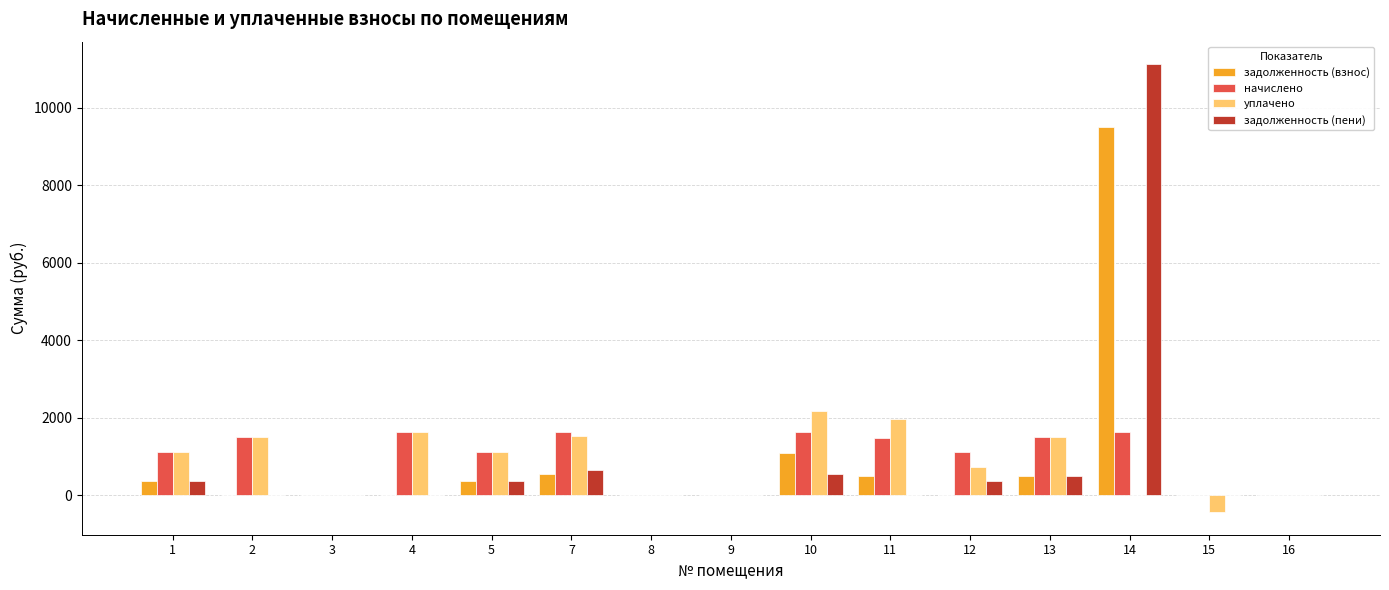

At which category is the sum across all series the highest?

14